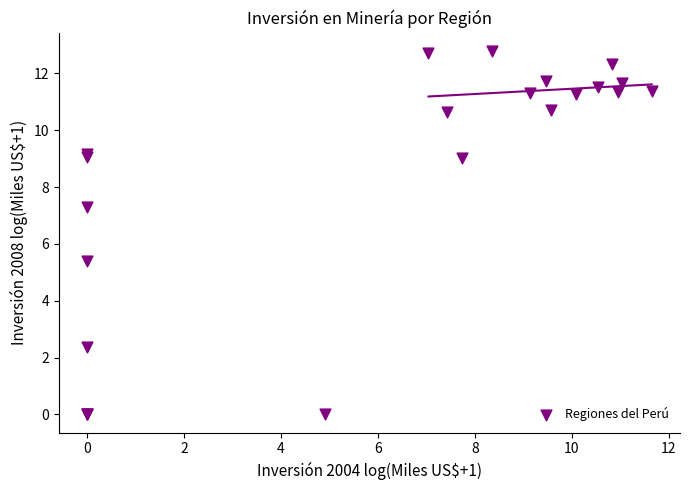

What Y value in the scatter plot is closest to 6?

5.4